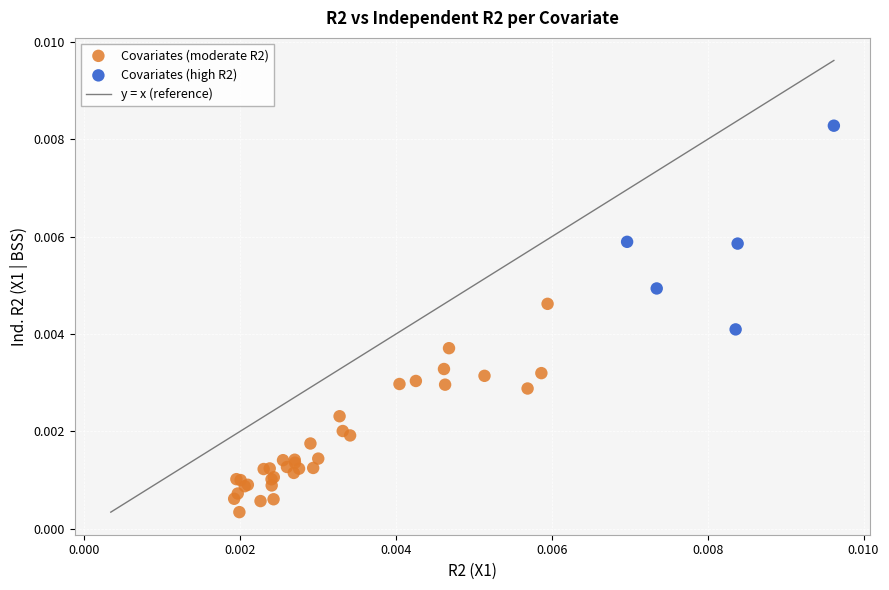

Which series contains the highest Y value?

Covariates (high R2)